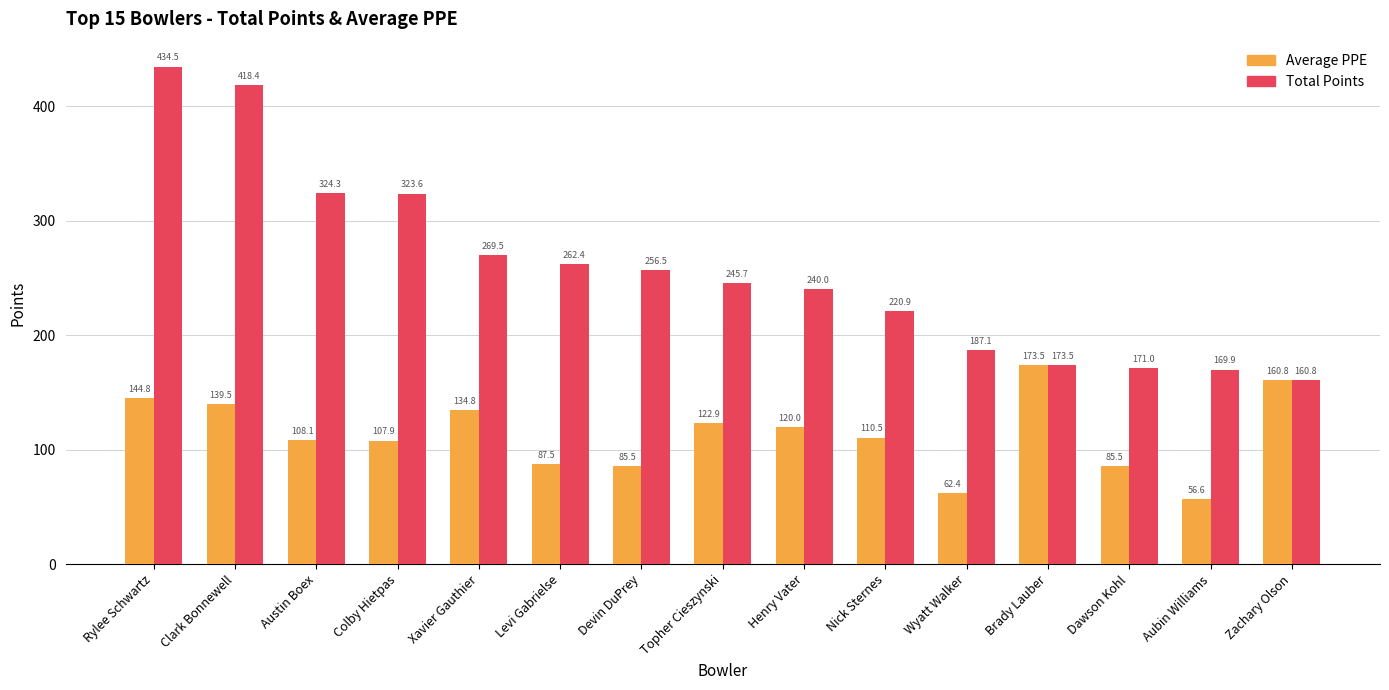

How many data points in Total Points are less than 245?

7